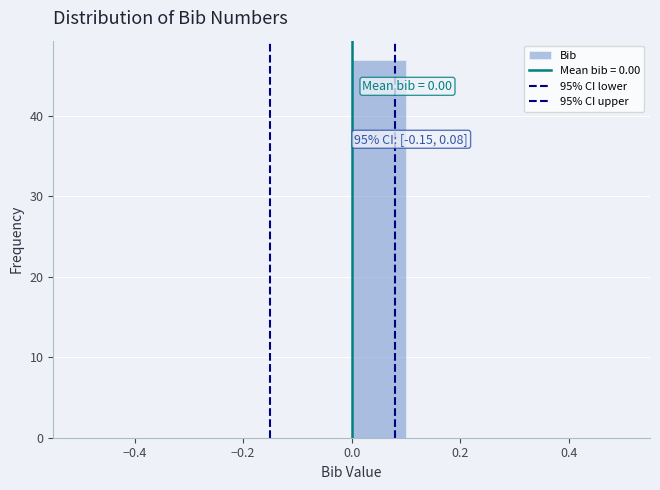

Which range on the x-axis has the tallest bar?

0.0 to 0.1